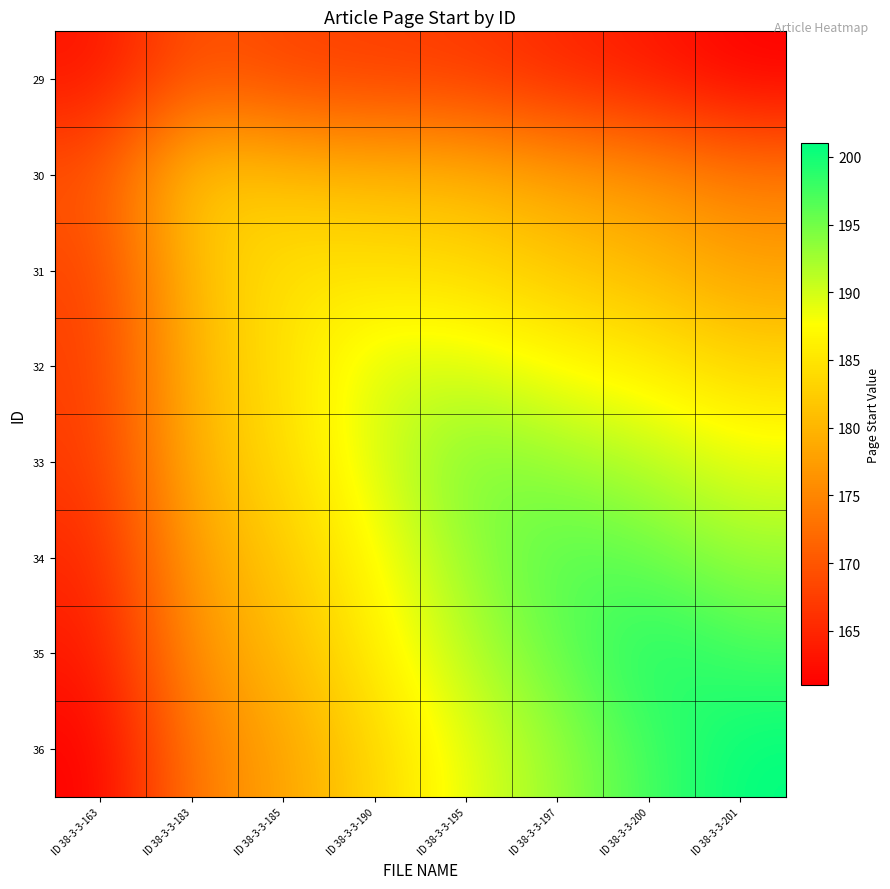

At which category is the sum across all series the highest?

ID 38-3-3-197